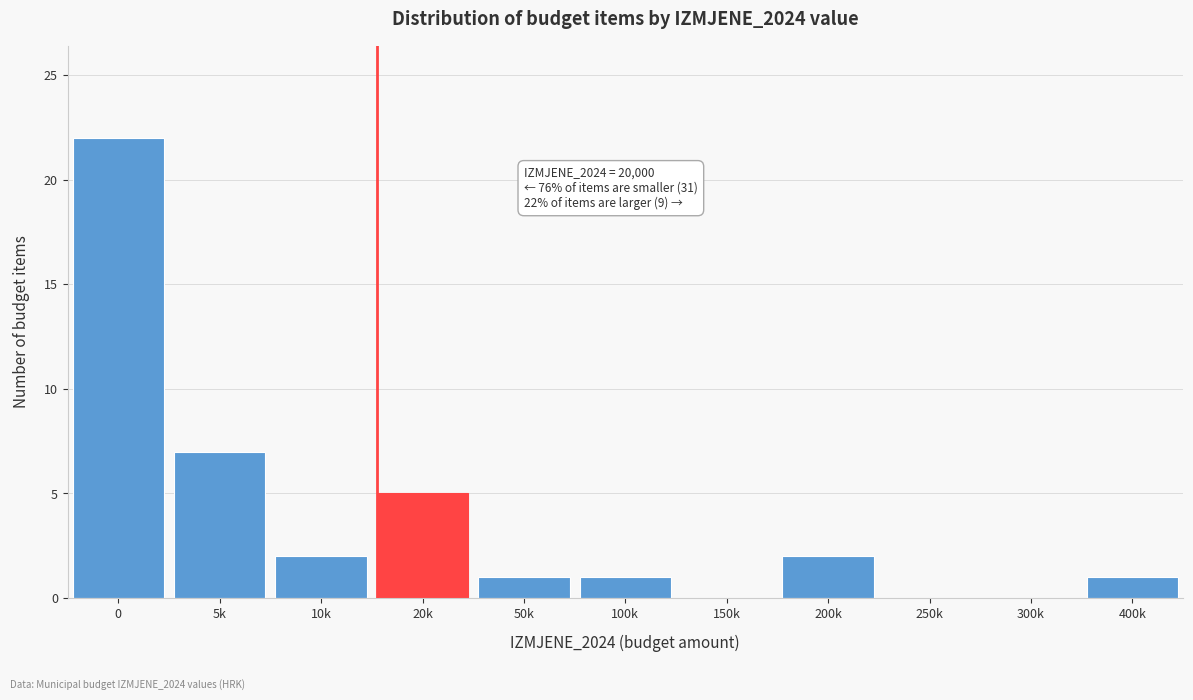

Reading left to right, list all the values displayed in this chart.

0=22	5k=7	10k=2	20k=5	50k=1	100k=1	150k=0	200k=2	250k=0	300k=0	400k=1